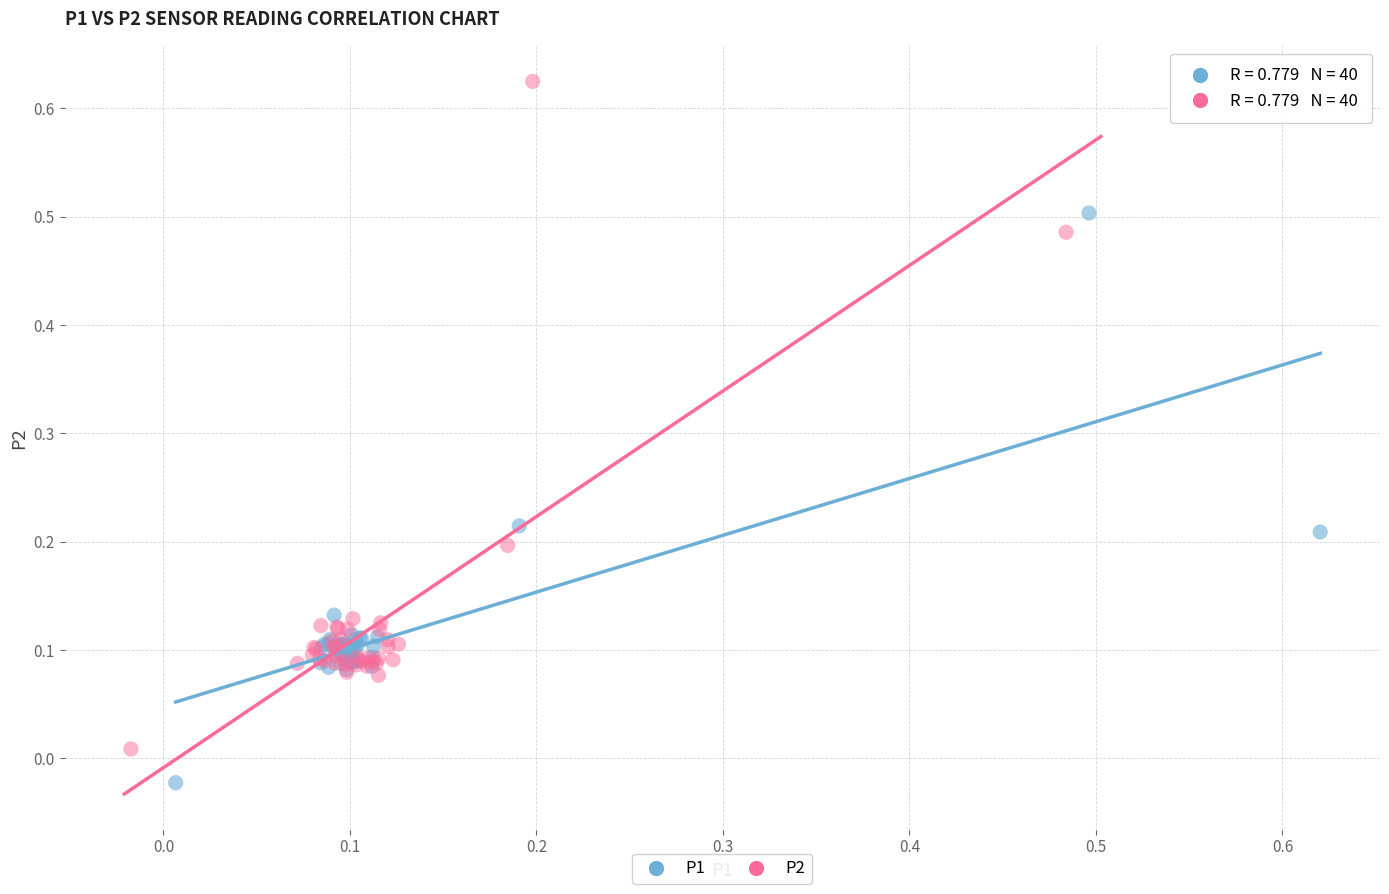

Which series contains the highest Y value?

P2